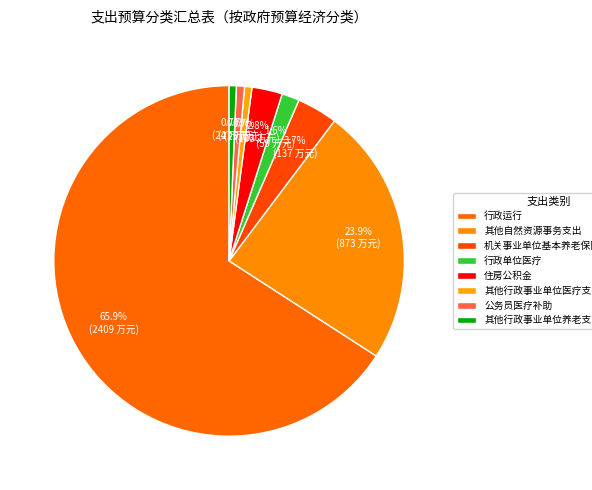

Combined, what portion of the pie is 机关事业单位基本养老保险缴费支出 and 行政运行?

69.6%